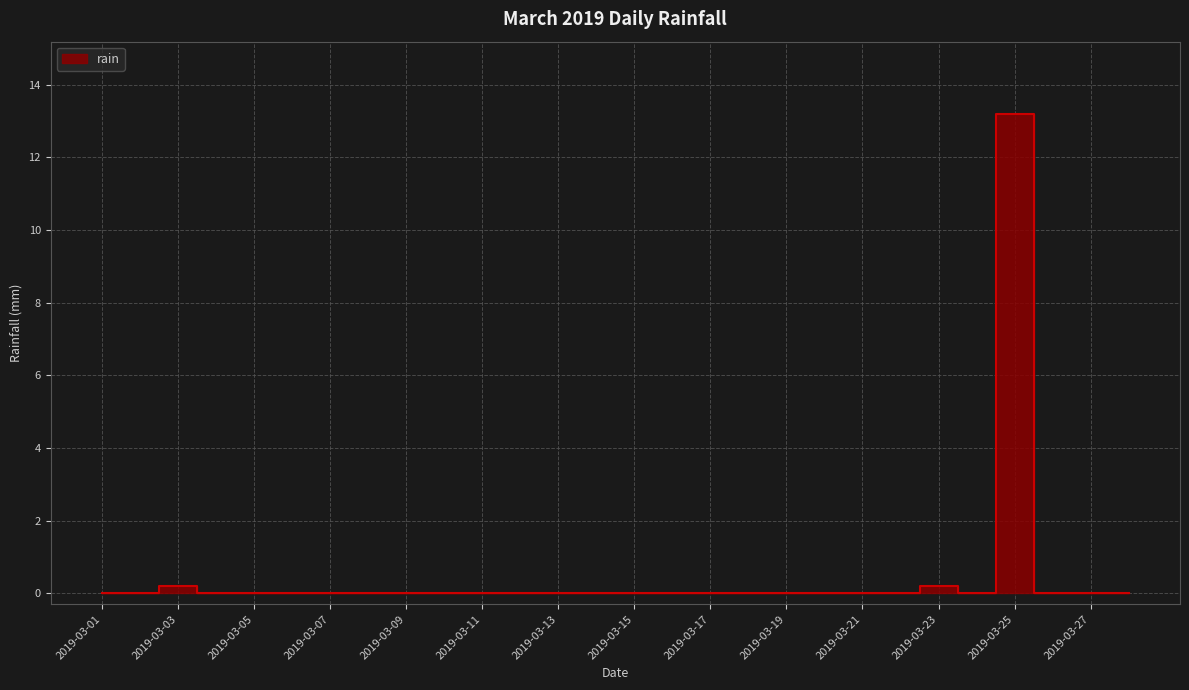

What is the greatest value displayed?

13.2